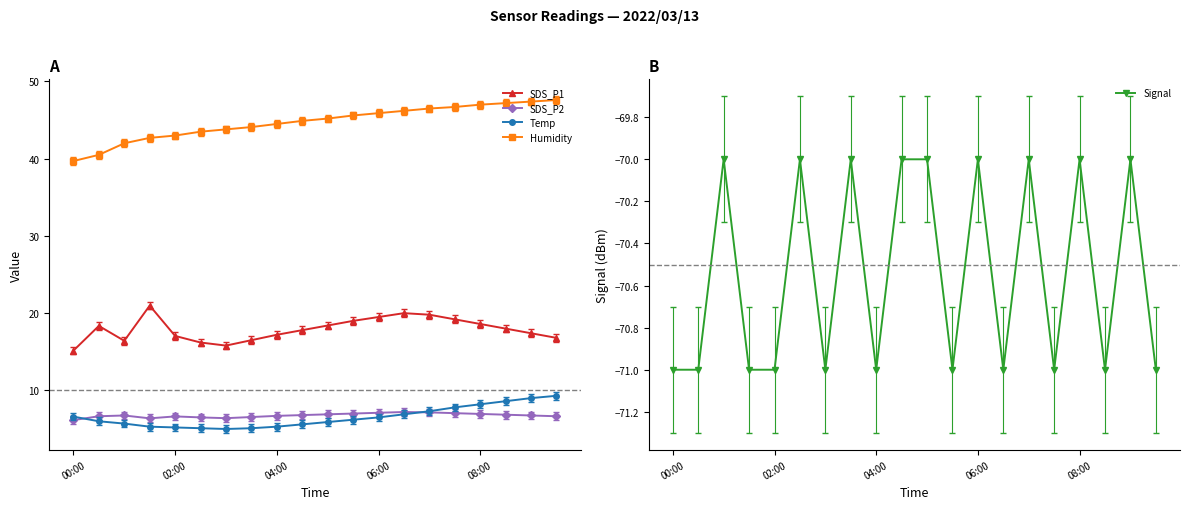

How many data points does each series have?

20